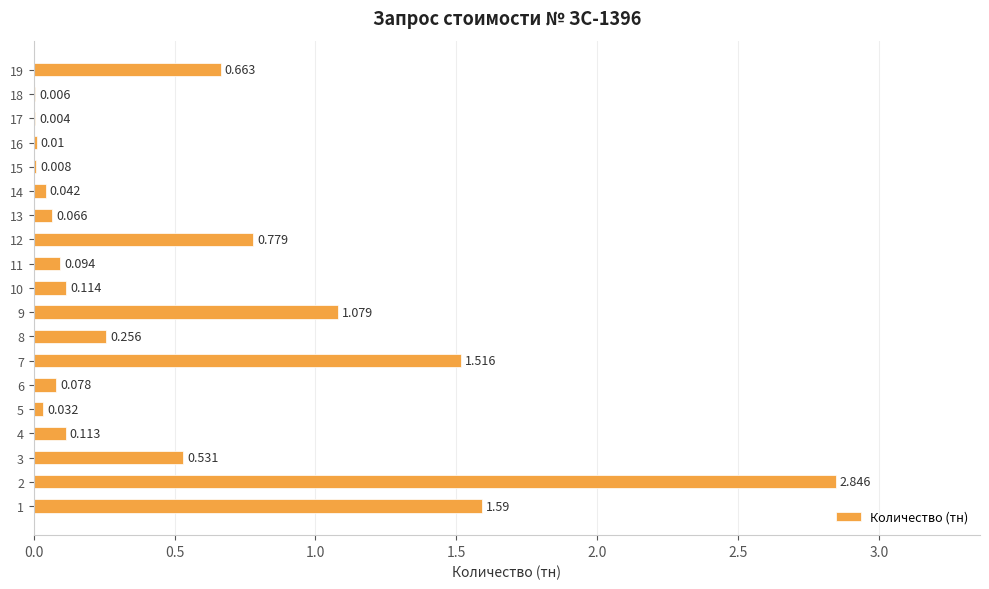

Are the bars grouped side by side (vs. stacked)?

No